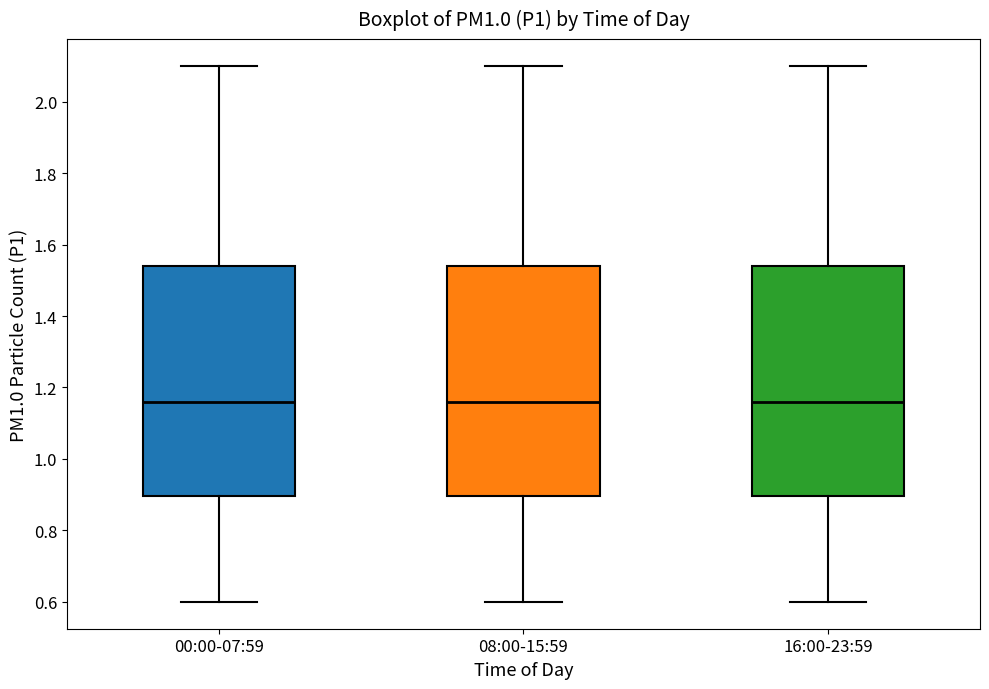

Where does the upper whisker of the box for 00:00-07:59 end on the y-axis? The values are not printed on the chart, so give them approximately, as read against the axis.

2.10